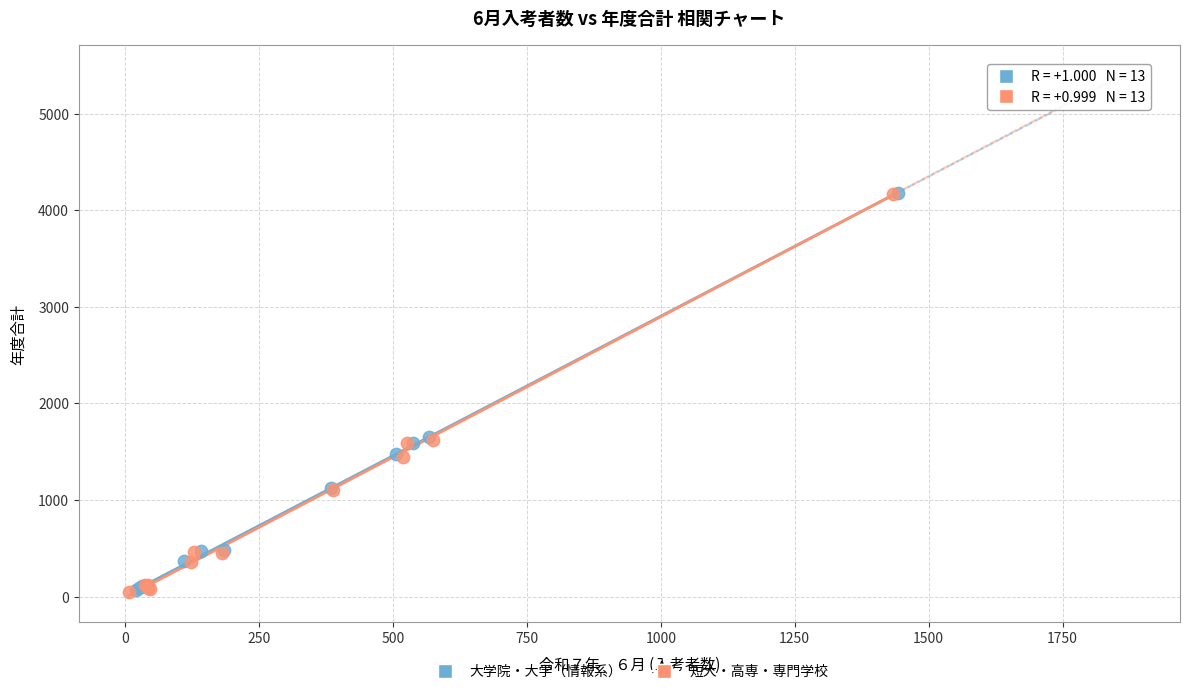

Which series has the widest spread of Y values?

短大・高専・専門学校